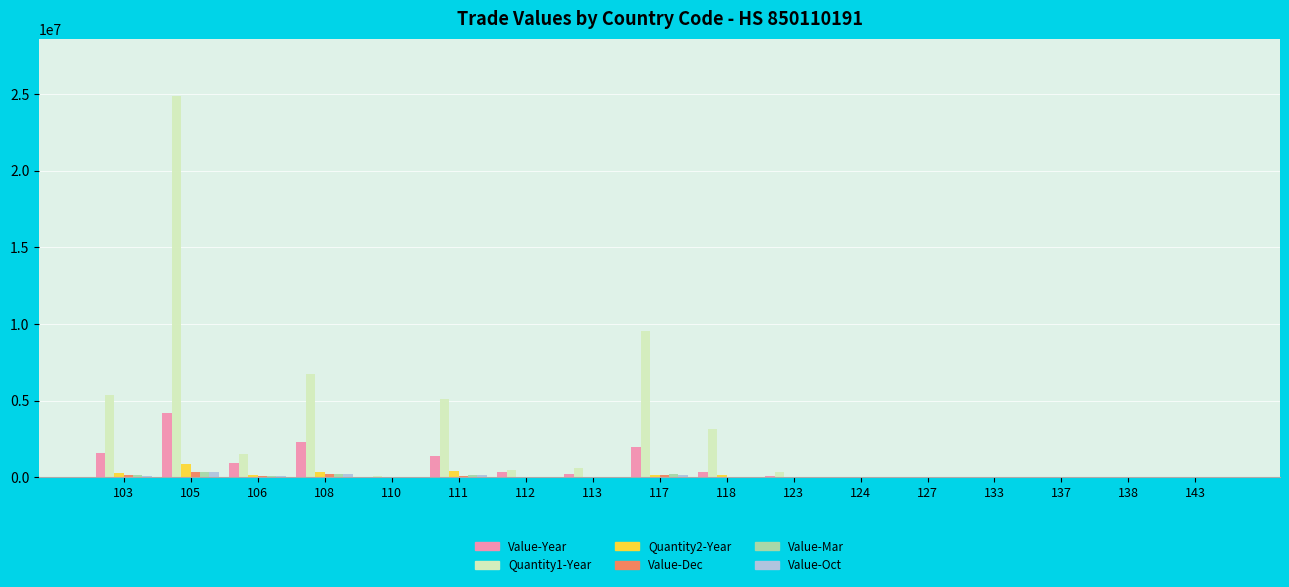

Which series has the largest total across all categories?

Quantity1-Year